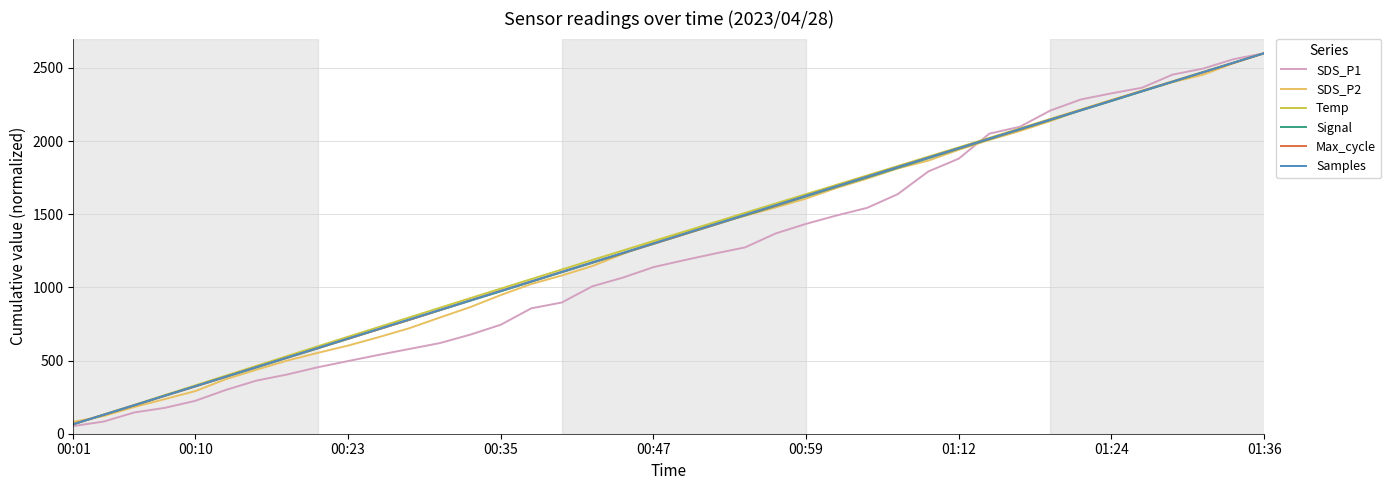

What is the minimum value for SDS_P2?

81.4